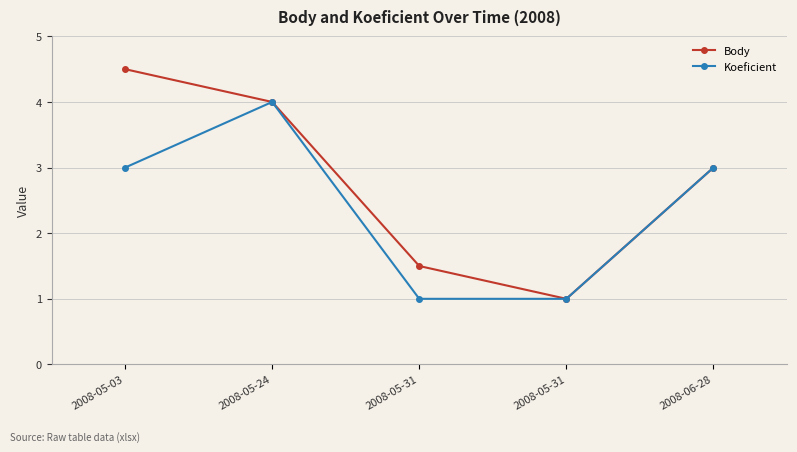

Reading right to left, transcribe all the data shown in this chart.

Body: 3.0	1.0	1.5	4.0	4.5
Koeficient: 3.0	1.0	1.0	4.0	3.0